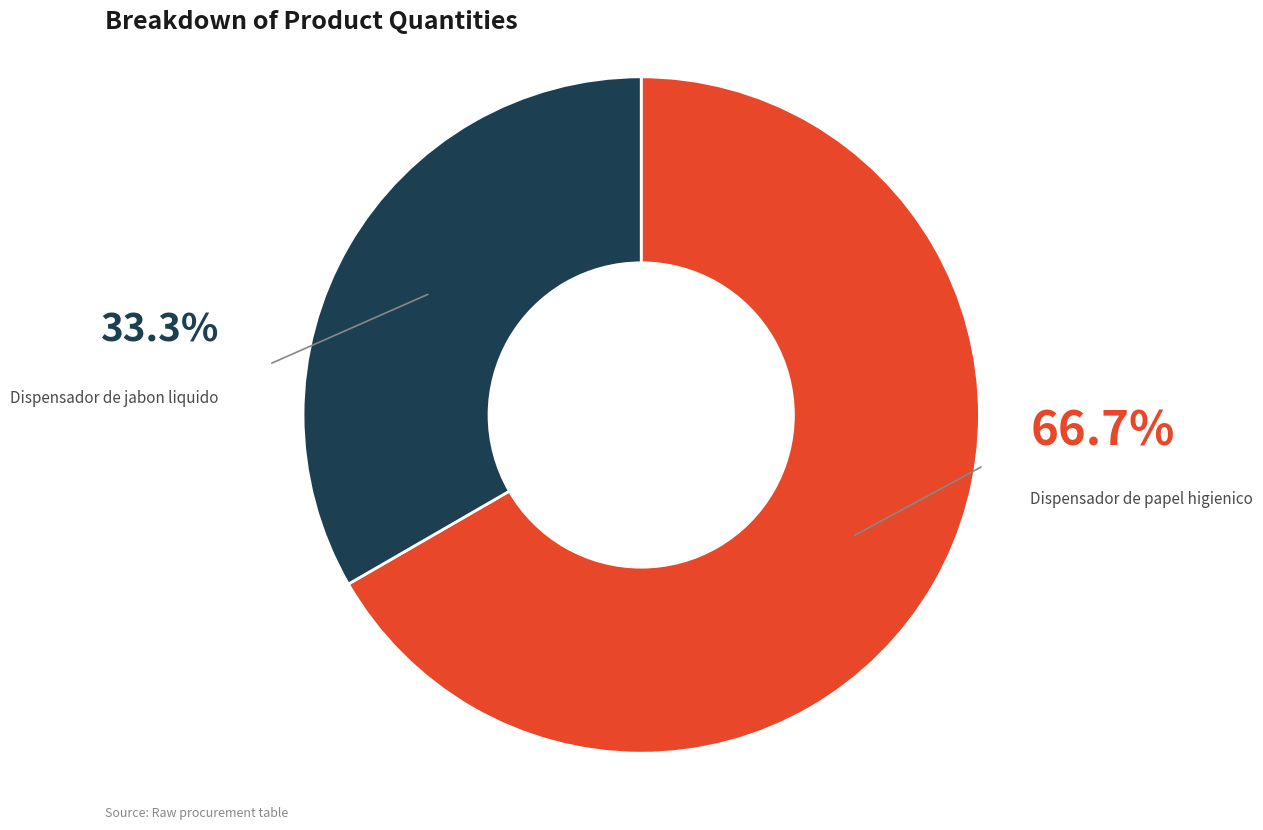

Is there a majority slice in this chart?

Yes